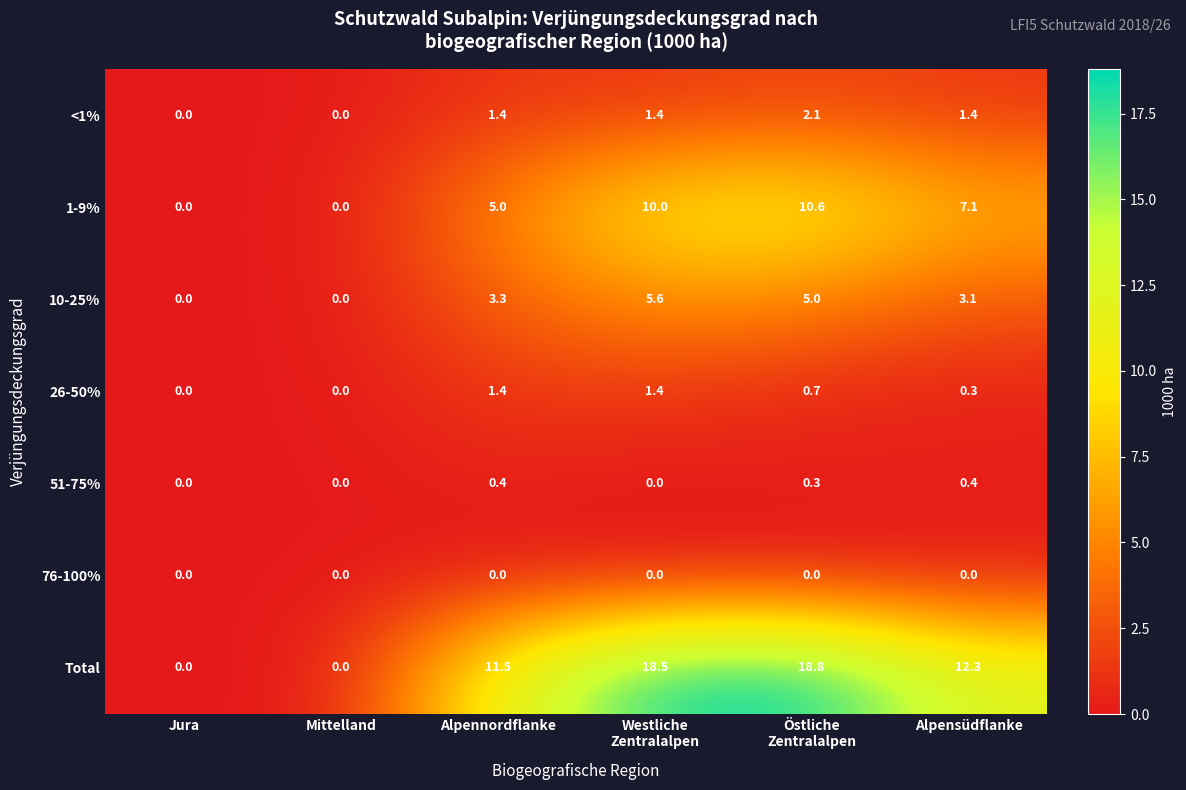

Rank the series by their maximum value, from lowest to highest.

76-100%, 51-75%, 26-50%, <1%, 10-25%, 1-9%, Total